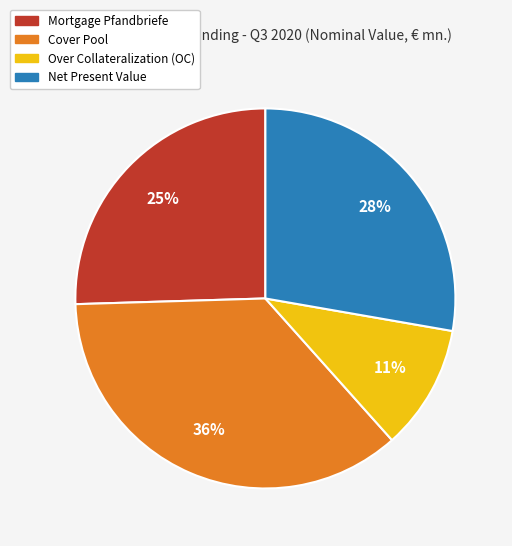

To the nearest percent, what is the average slice percentage?

25%